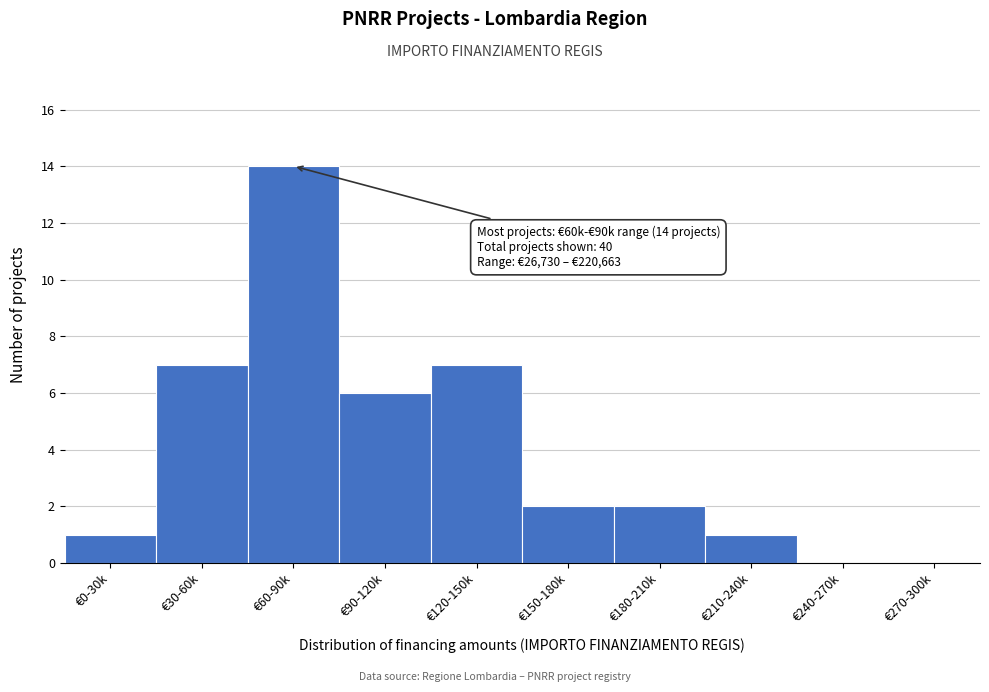

Reading right to left, list all the values displayed in this chart.

€270-300k=0	€240-270k=0	€210-240k=1	€180-210k=2	€150-180k=2	€120-150k=7	€90-120k=6	€60-90k=14	€30-60k=7	€0-30k=1